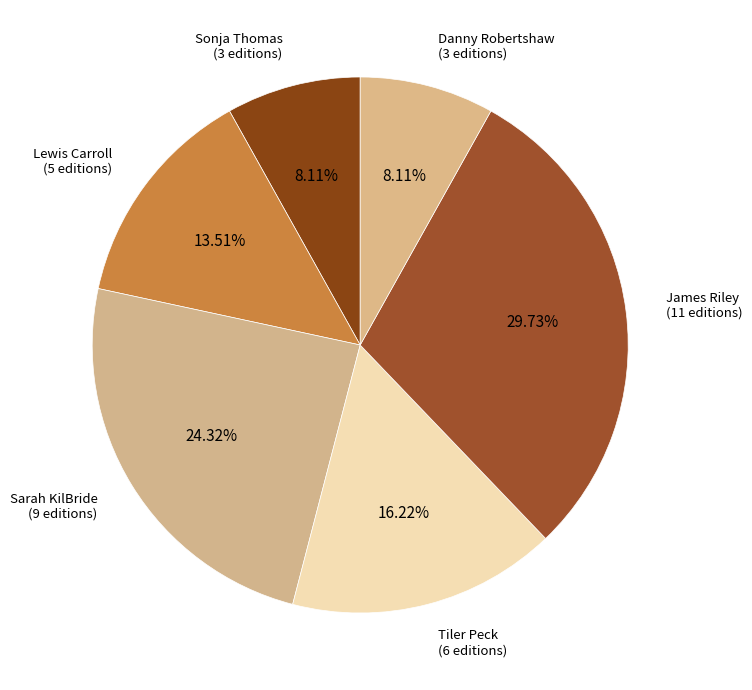

Approximately how many times larger is the value at Tiler Peck compared to Lewis Carroll?

1.2